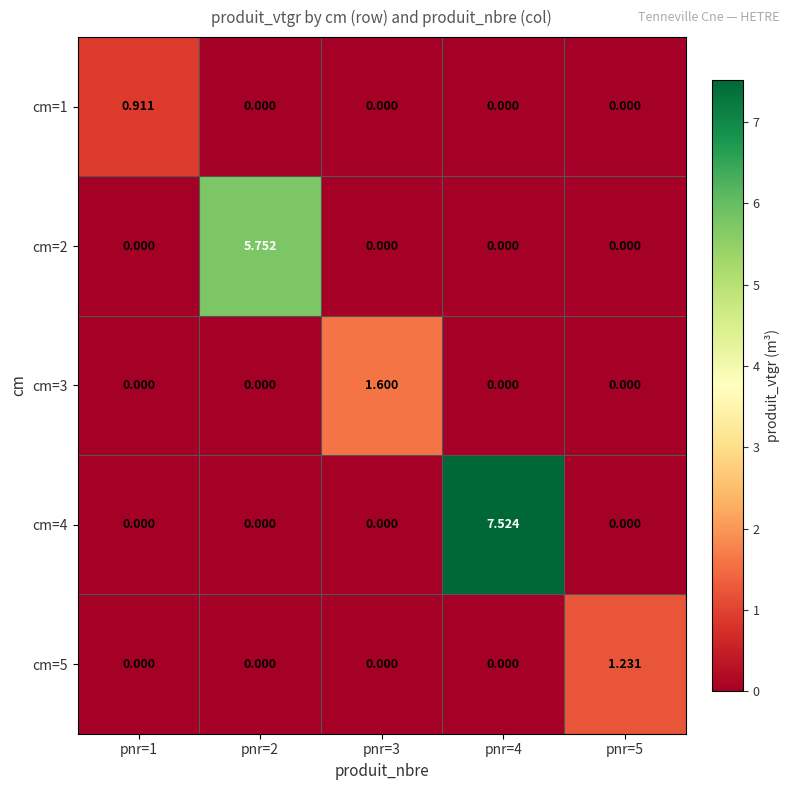

Which label corresponds to the smallest value in the chart?

pnr=2